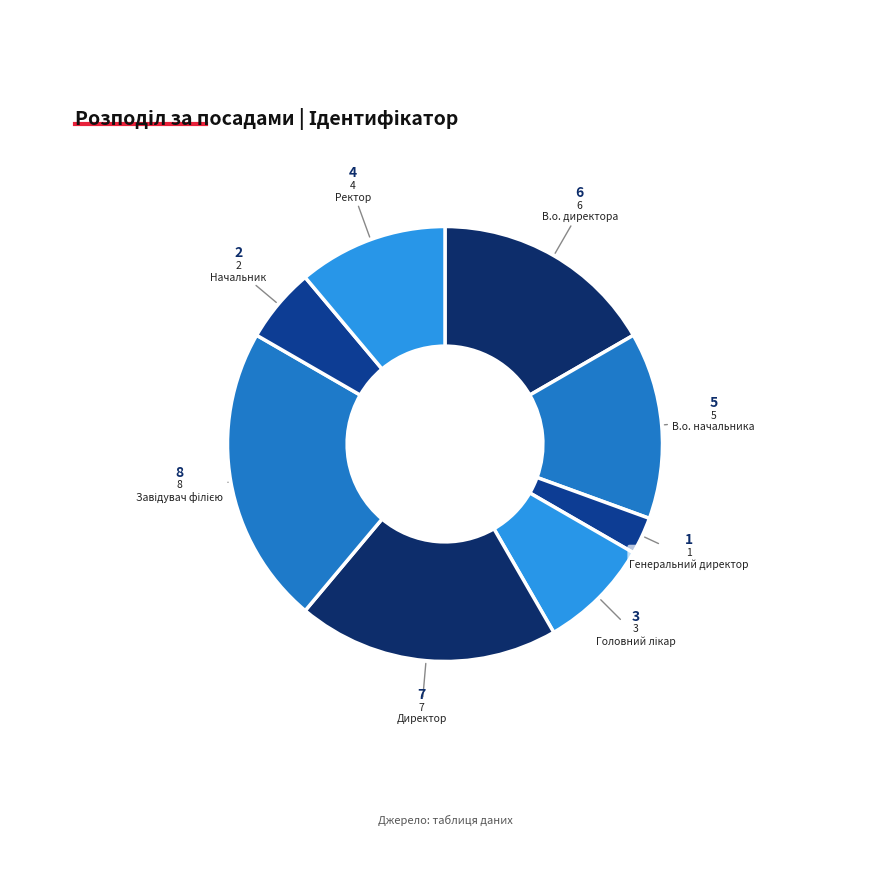

Count the number of slices in the pie.

8